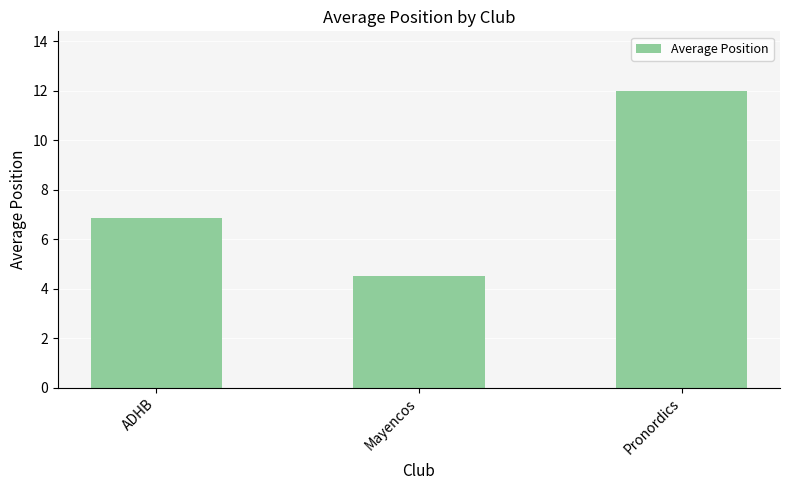

Reading left to right, what are all the values shown in this chart?

6.9	4.5	12.0